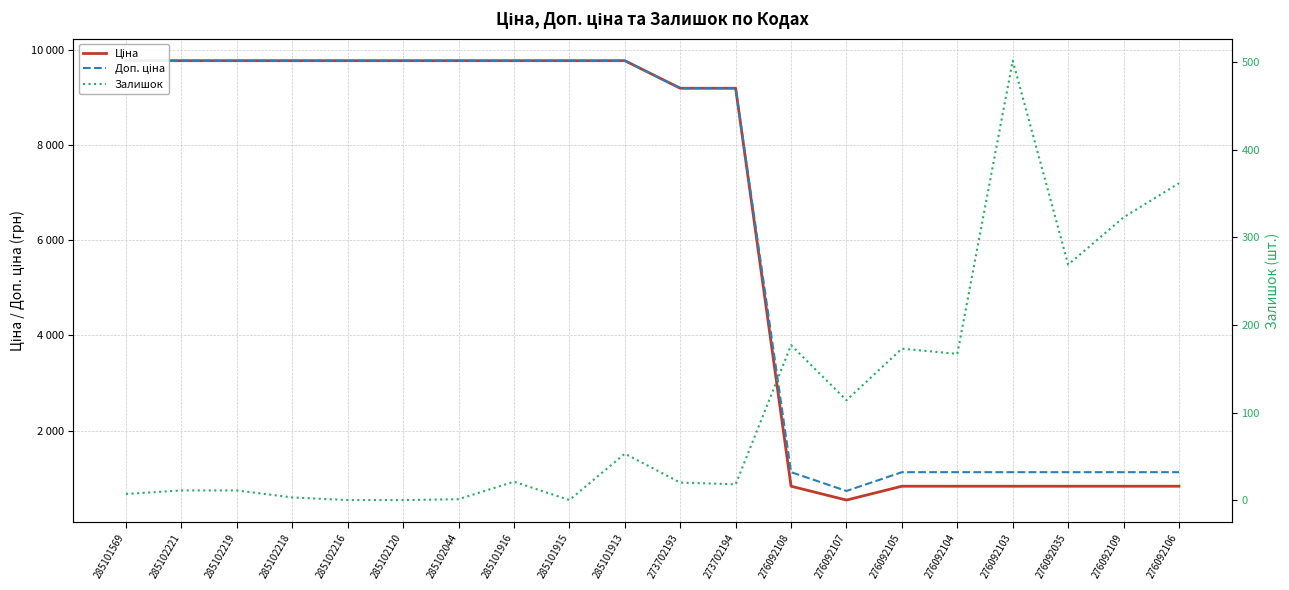

Reading right to left, extract all data points from this chart.

Ціна: 276092106=831.5	276092109=831.5	276092035=831.5	276092103=831.5	276092104=831.5	276092105=831.5	276092107=540.5	276092108=831.5	273702194=9196.3	273702193=9196.3	285101913=9775.5	285101915=9775.5	285101916=9775.5	285102044=9775.5	285102120=9775.5	285102216=9775.5	285102218=9775.5	285102219=9775.5	285102221=9775.5	285101569=9775.5
Доп. ціна: 276092106=1126.7	276092109=1126.7	276092035=1126.7	276092103=1126.7	276092104=1126.7	276092105=1126.7	276092107=732.0	276092108=1126.7	273702194=9196.3	273702193=9196.3	285101913=9775.5	285101915=9775.5	285101916=9775.5	285102044=9775.5	285102120=9775.5	285102216=9775.5	285102218=9775.5	285102219=9775.5	285102221=9775.5	285101569=9775.5
Залишок: 276092106=362.0	276092109=323.0	276092035=269.0	276092103=502.0	276092104=167.0	276092105=173.0	276092107=114.0	276092108=177.0	273702194=18.0	273702193=20.0	285101913=53.0	285101915=0.0	285101916=21.0	285102044=1.0	285102120=0.0	285102216=0.0	285102218=3.0	285102219=11.0	285102221=11.0	285101569=7.0